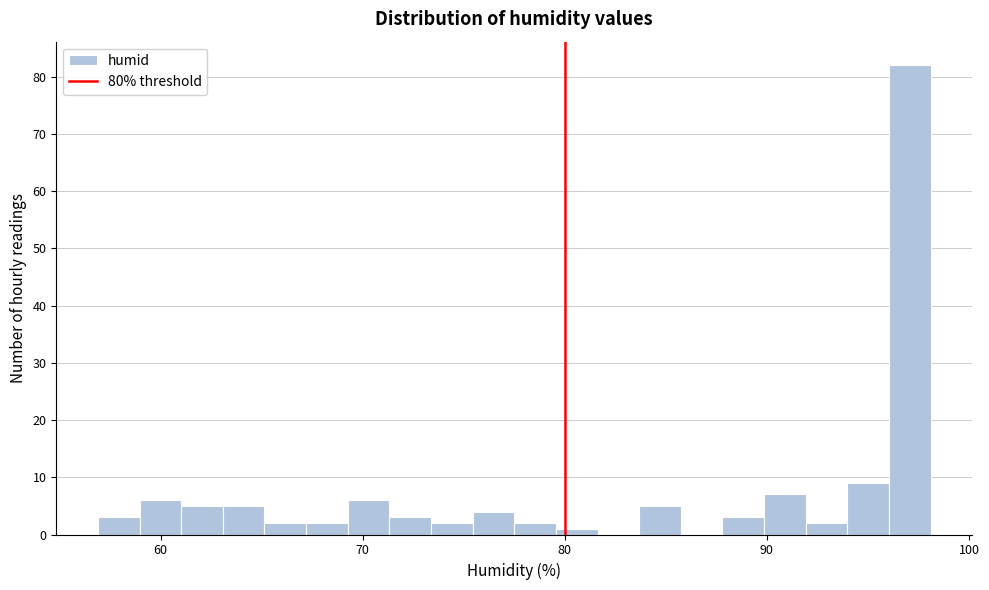

Read against the x-axis, roughly where is the centre of the tallest bar?

97